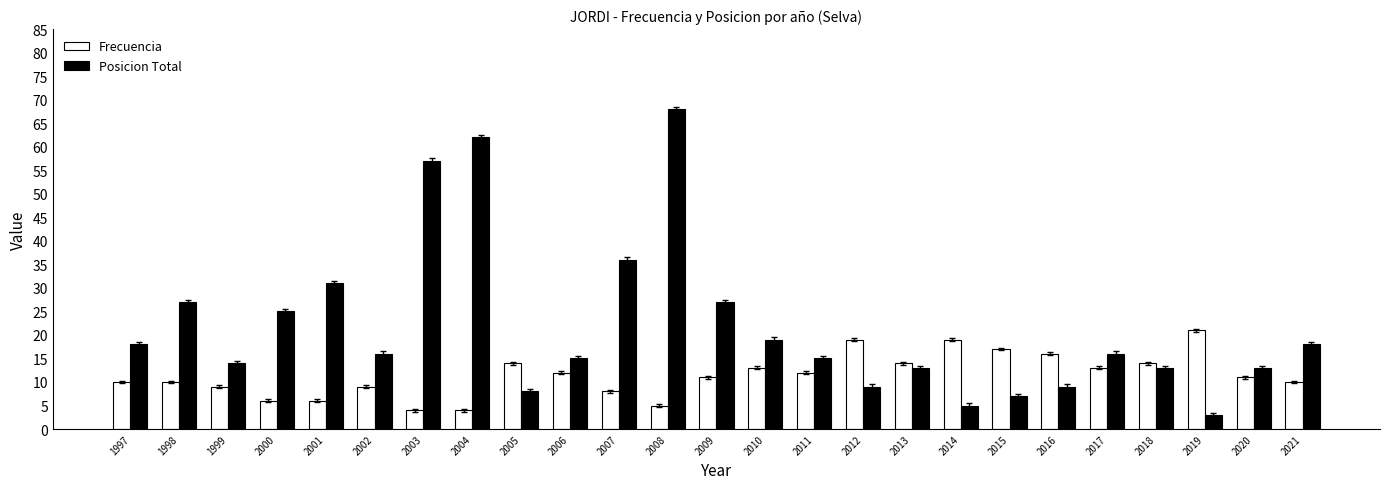

What is the average value of the Posicion Total series?

22